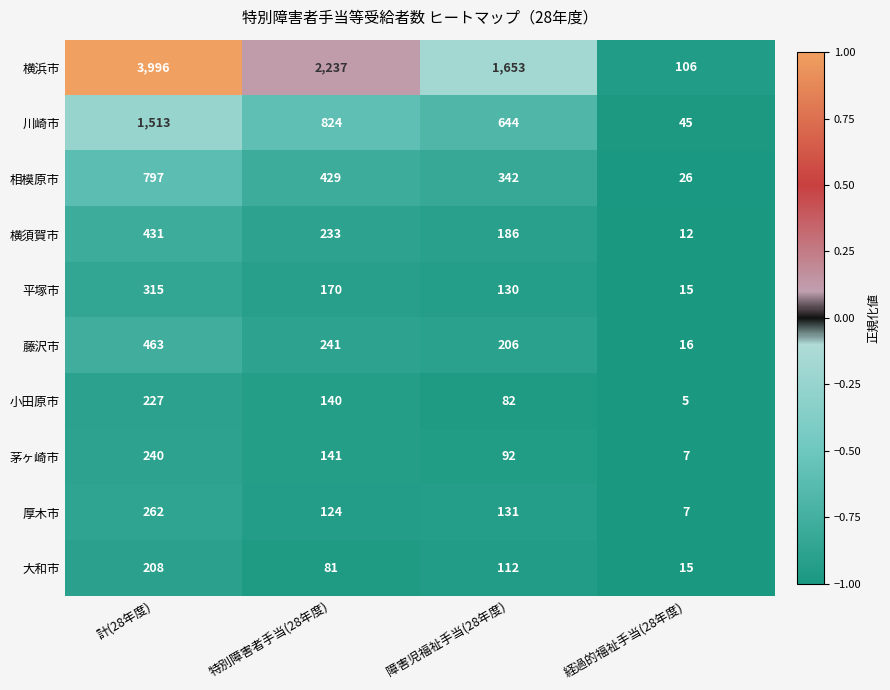

What is the difference between the maximum and minimum values in the 茅ヶ崎市 series?

233